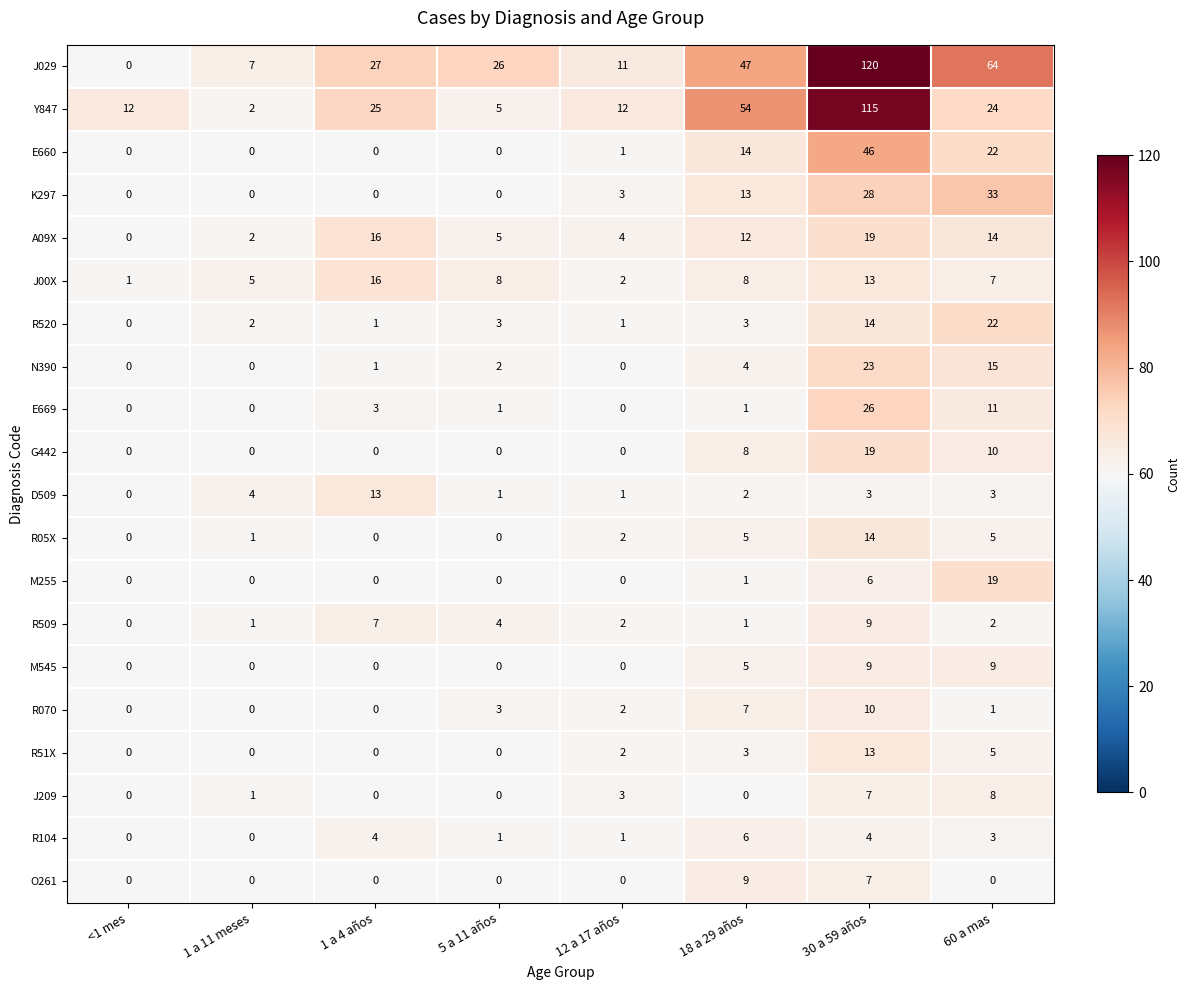

True or false: R05X has a value of 0 at 5 a 11 años.

True